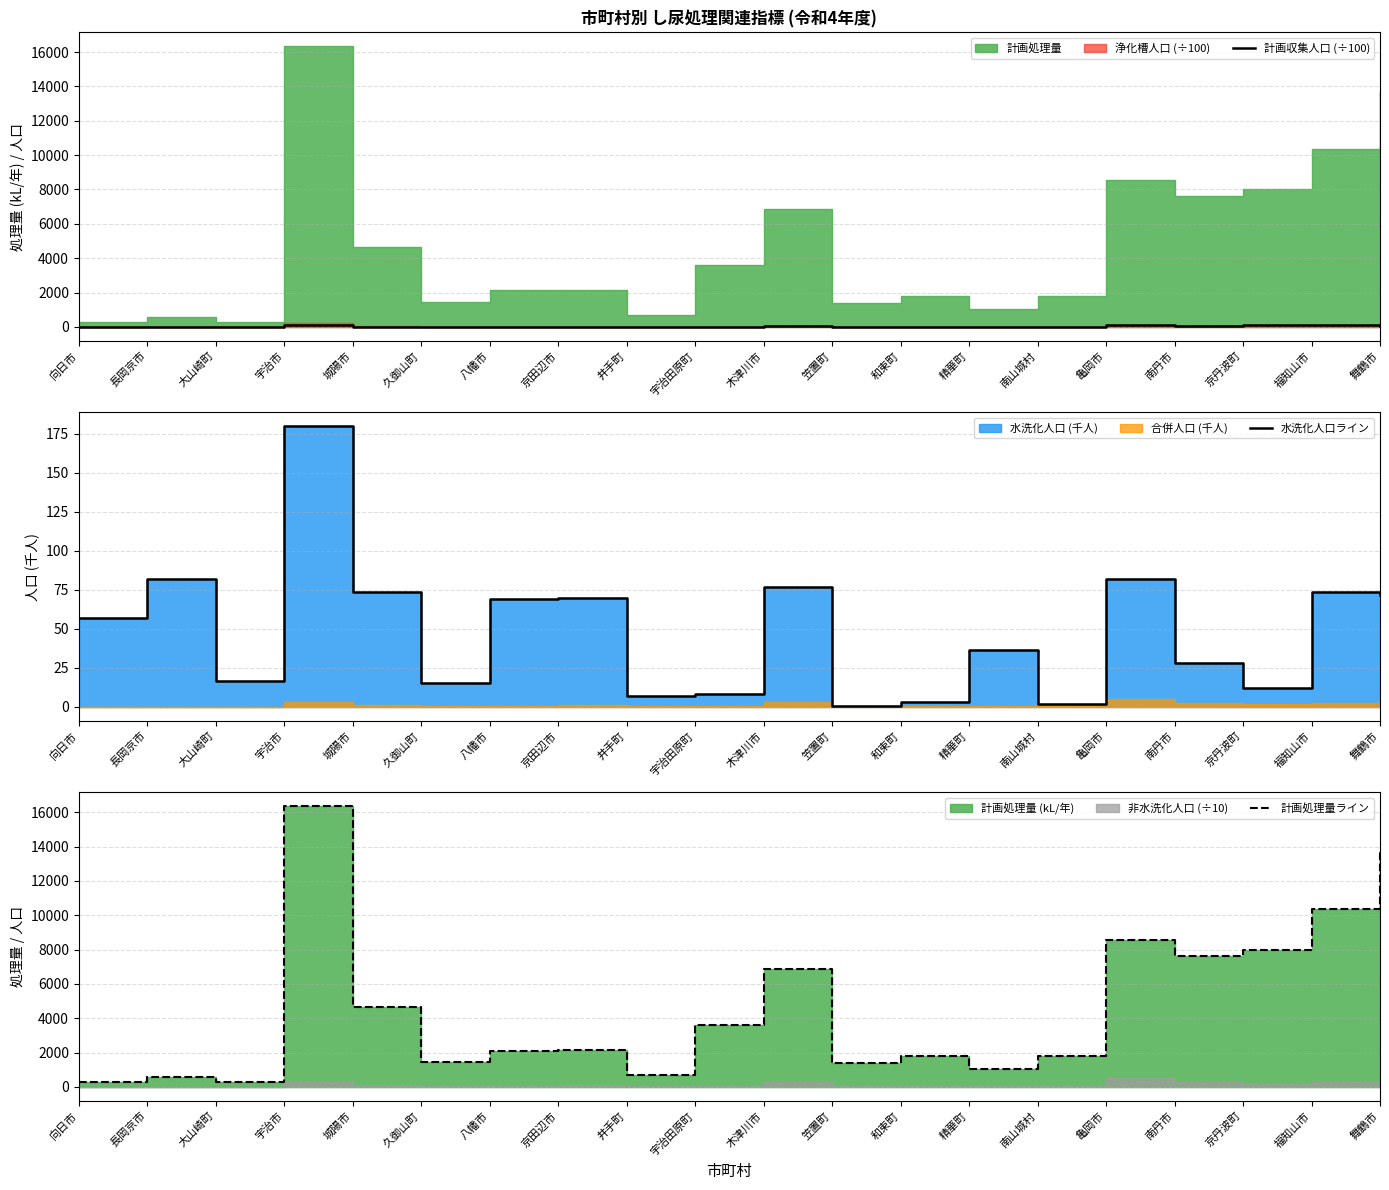

Which series changed the most between 宇治市 and 精華町?

計画処理量ライン